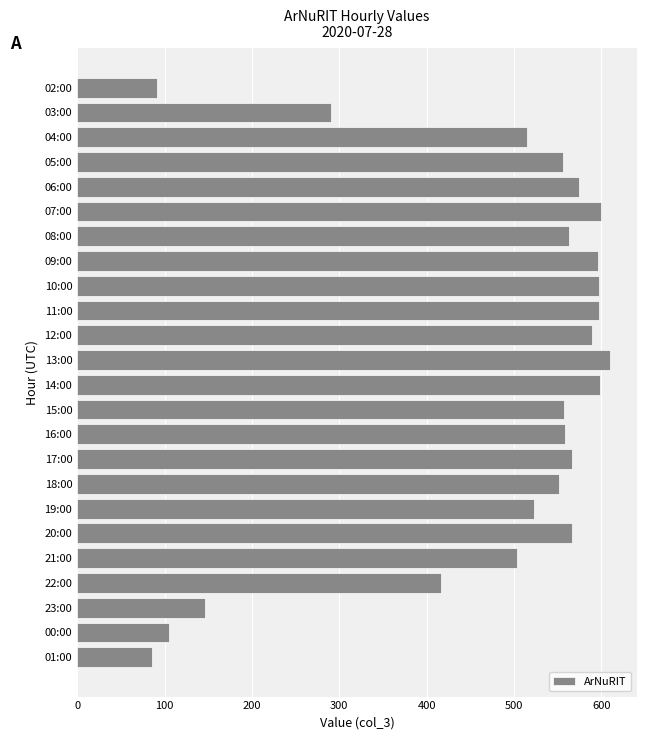

What is the value of the 22nd bar from the top?

146